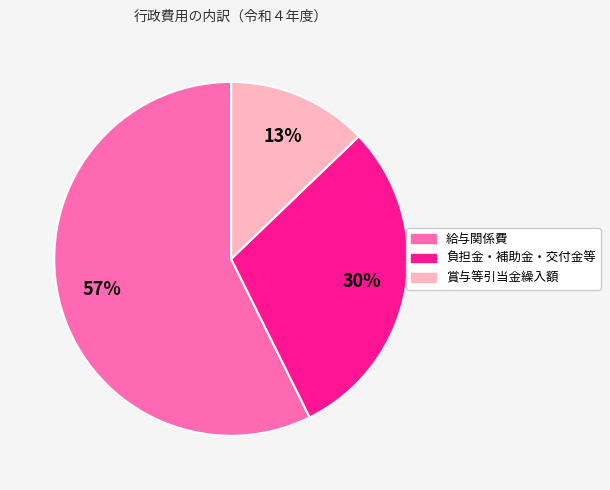

Count the number of slices in the pie.

3